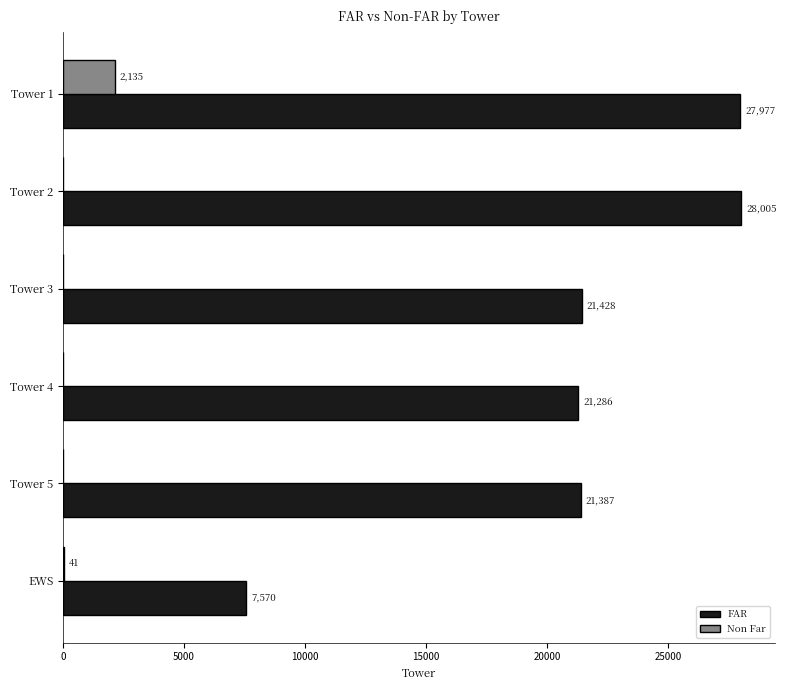

What is the sum of the Non Far values at EWS and Tower 2?

41.0